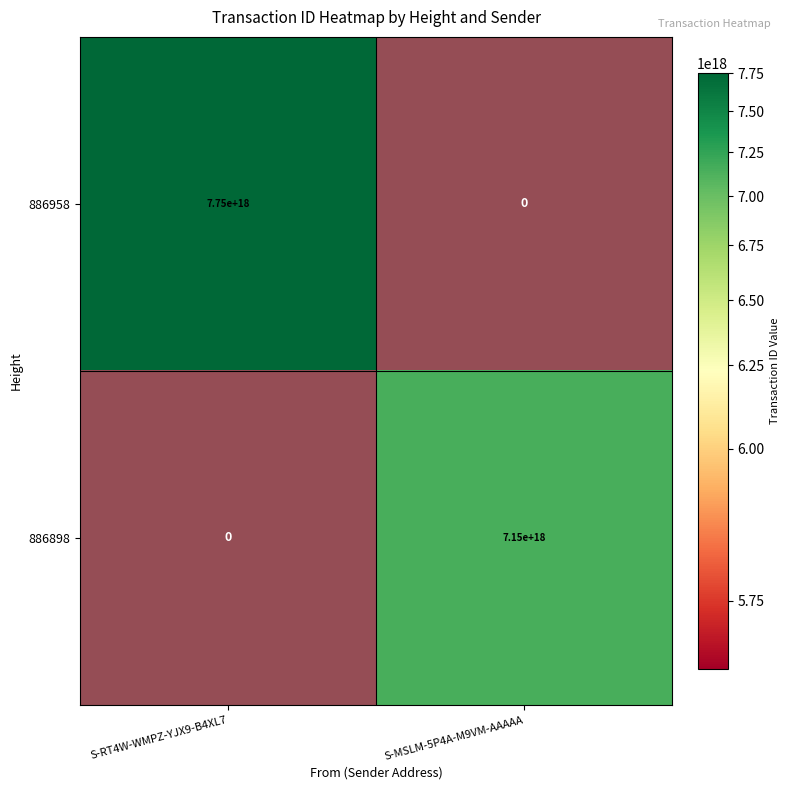

Is the value of 886958 at S-MSLM-5P4A-M9VM-AAAAA greater than the value of 886898 at S-MSLM-5P4A-M9VM-AAAAA?

No